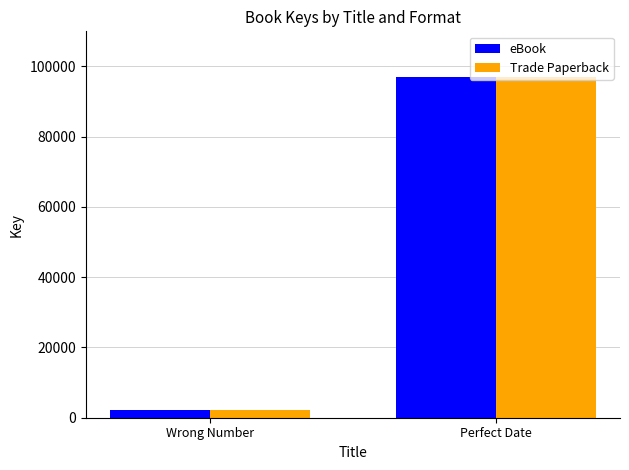

At which category does the chart reach its peak across all series?

Perfect Date